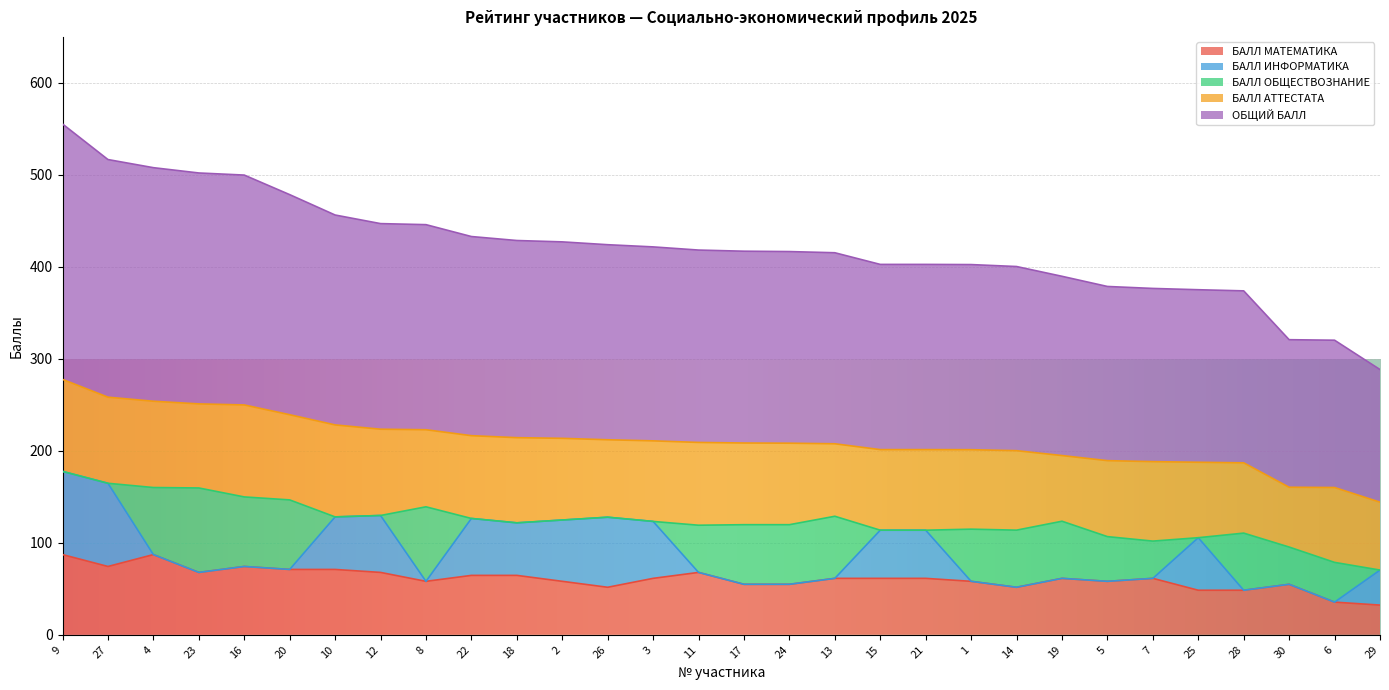

Reading left to right, transcribe all the data shown in this chart.

БАЛЛ МАТЕМАТИКА: 9=87.2	27=74.3	4=87.2	23=67.8	16=74.3	20=71.1	10=71.1	12=67.8	8=58.1	22=64.6	18=64.6	2=58.1	26=51.7	3=61.4	11=67.8	17=54.9	24=54.9	13=61.4	15=61.4	21=61.4	1=58.1	14=51.7	19=61.4	5=58.1	7=61.4	25=48.5	28=48.5	30=54.9	6=35.5	29=32.3
БАЛЛ ИНФОРМАТИКА: 9=90.4	27=90.4	4=0.0	23=0.0	16=0.0	20=0.0	10=57.1	12=61.9	8=0.0	22=61.9	18=57.1	2=66.6	26=76.2	3=61.9	11=0.0	17=0.0	24=0.0	13=0.0	15=52.4	21=52.4	1=0.0	14=0.0	19=0.0	5=0.0	7=0.0	25=57.1	28=0.0	30=0.0	6=0.0	29=38.1
БАЛЛ ОБЩЕСТВОЗНАНИЕ: 9=0.0	27=0.0	4=72.9	23=91.8	16=75.6	20=75.6	10=0.0	12=0.0	8=81.0	22=0.0	18=0.0	2=0.0	26=0.0	3=0.0	11=51.3	17=64.8	24=64.8	13=67.5	15=0.0	21=0.0	1=56.7	14=62.1	19=62.1	5=48.6	7=40.5	25=0.0	28=62.1	30=40.5	6=43.2	29=0.0
БАЛЛ АТТЕСТАТА: 9=100.0	27=93.6	4=93.8	23=91.4	16=100.0	20=92.6	10=100.0	12=93.8	8=83.8	22=90.0	18=92.6	2=88.8	26=84.2	3=87.6	11=90.0	17=88.8	24=88.6	13=78.8	15=87.6	21=87.6	1=86.4	14=86.4	19=71.4	5=82.6	7=86.4	25=82.0	28=76.4	30=65.0	6=81.4	29=73.8
ОБЩИЙ БАЛЛ: 9=277.6	27=258.3	4=253.9	23=251.0	16=249.9	20=239.3	10=228.2	12=223.5	8=222.9	22=216.5	18=214.3	2=213.6	26=212.0	3=210.8	11=209.1	17=208.5	24=208.3	13=207.7	15=201.3	21=201.3	1=201.2	14=200.2	19=194.9	5=189.3	7=188.3	25=187.6	28=186.9	30=160.4	6=160.1	29=144.2